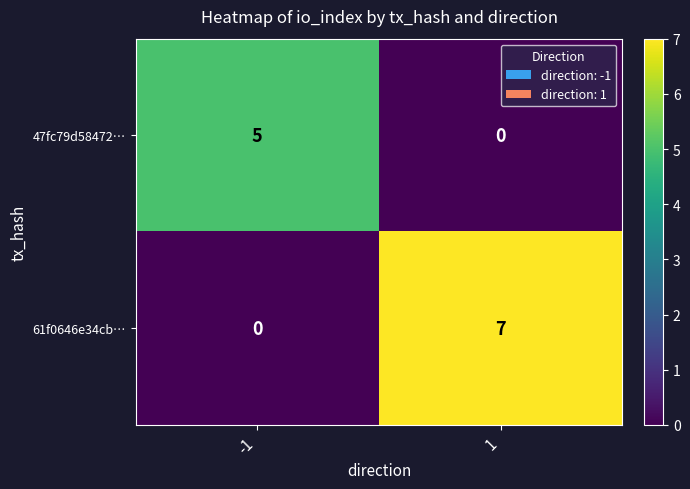

The 47fc79d58472… series shows 0 at 1. True or false?

True